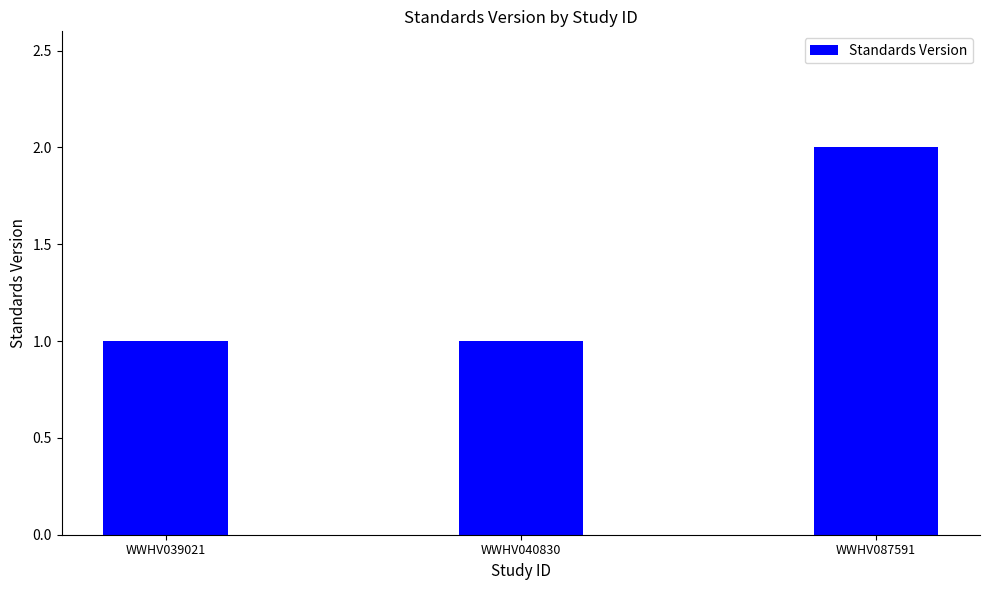

Which label corresponds to the largest value in the chart?

WWHV087591